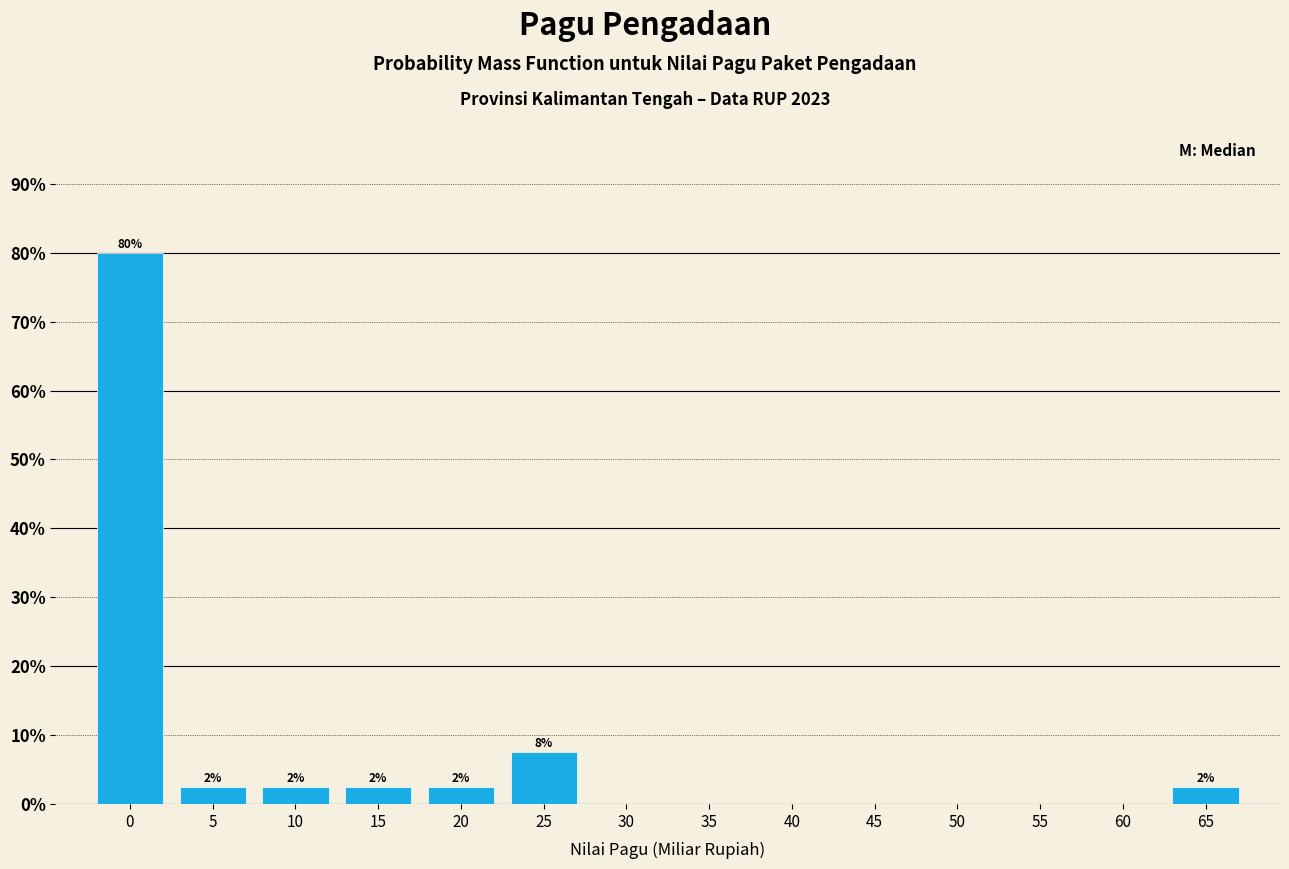

Are the bars horizontal?

No